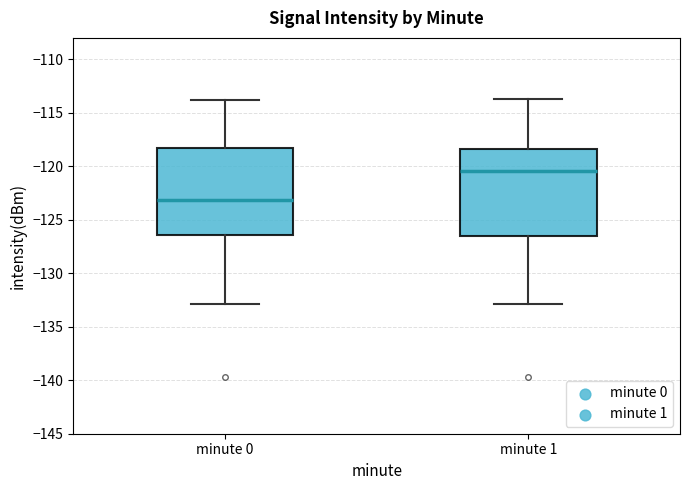

Which box has the highest median line?

minute 1